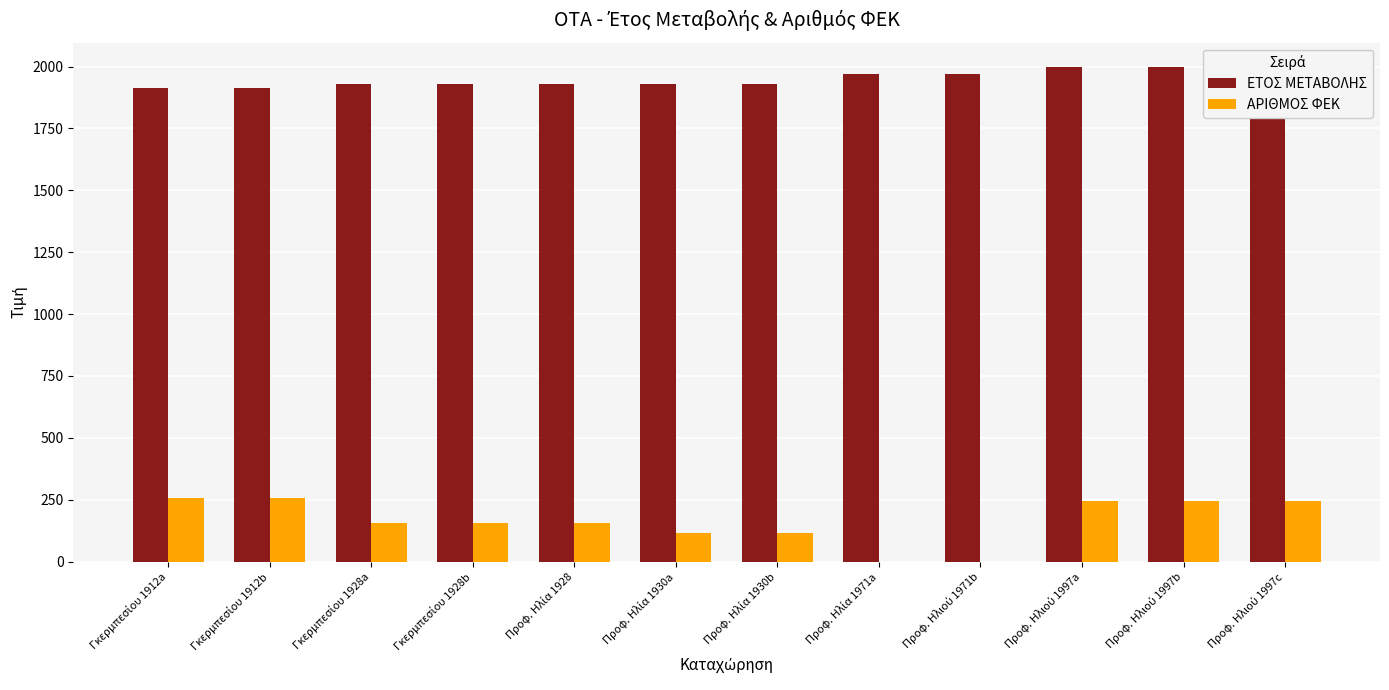

Rank the categories by ΕΤΟΣ ΜΕΤΑΒΟΛΗΣ value from lowest to highest.

Γκερμπεσίου 1912a, Γκερμπεσίου 1912b, Γκερμπεσίου 1928a, Γκερμπεσίου 1928b, Προφ. Ηλία 1928, Προφ. Ηλία 1930a, Προφ. Ηλία 1930b, Προφ. Ηλία 1971a, Προφ. Ηλιού 1971b, Προφ. Ηλιού 1997a, Προφ. Ηλιού 1997b, Προφ. Ηλιού 1997c